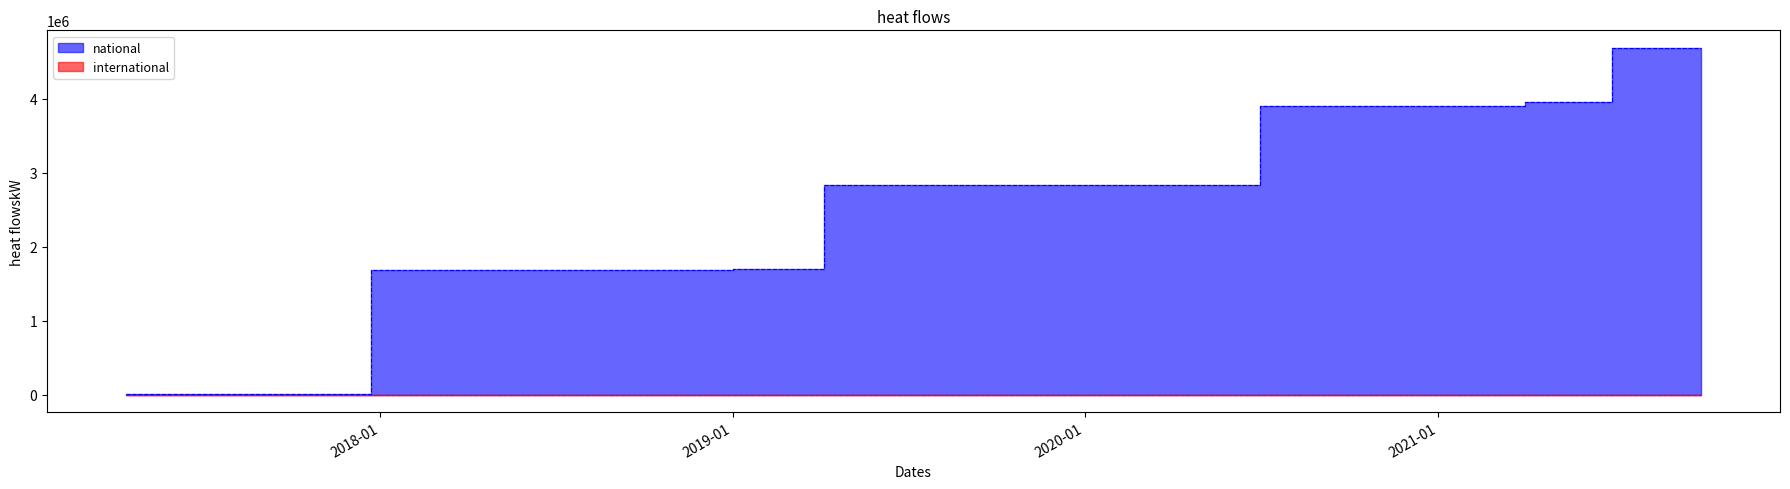

Between 2020-07-01 and 2020-04-01, which is larger?

2020-07-01